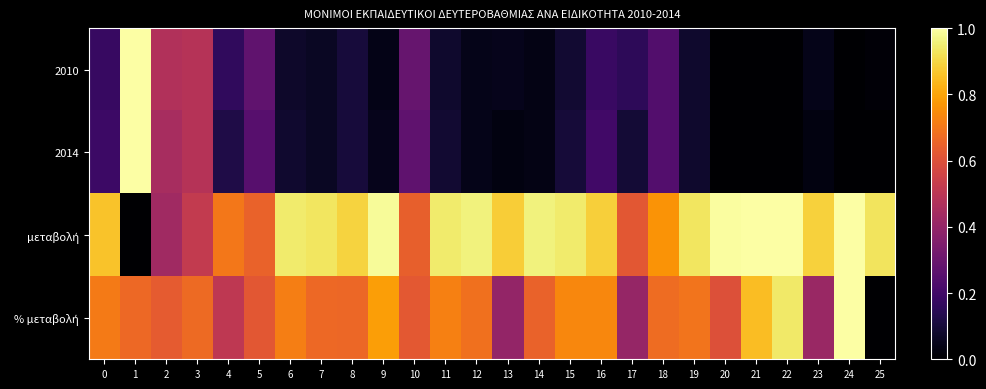

Rank the series at 11 from lowest to highest value.

2010, 2014, % μεταβολή, μεταβολή